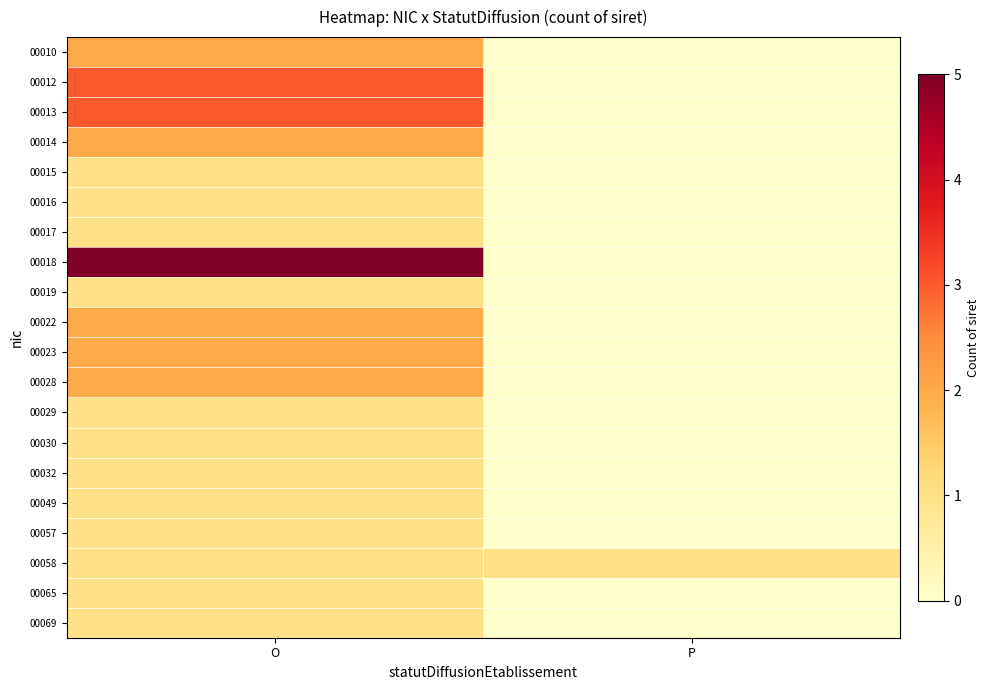

Reading left to right, transcribe all the data shown in this chart.

00010: O=2	P=0
00012: O=3	P=0
00013: O=3	P=0
00014: O=2	P=0
00015: O=1	P=0
00016: O=1	P=0
00017: O=1	P=0
00018: O=5	P=0
00019: O=1	P=0
00022: O=2	P=0
00023: O=2	P=0
00028: O=2	P=0
00029: O=1	P=0
00030: O=1	P=0
00032: O=1	P=0
00049: O=1	P=0
00057: O=1	P=0
00058: O=1	P=1
00065: O=1	P=0
00069: O=1	P=0